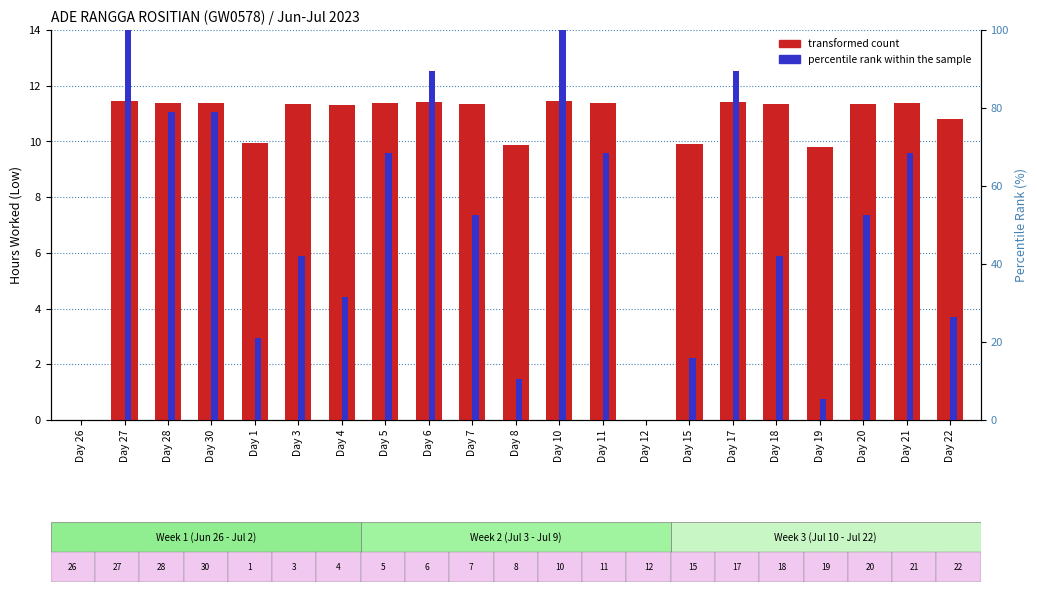

At which category is the sum across all series the highest?

Day 27